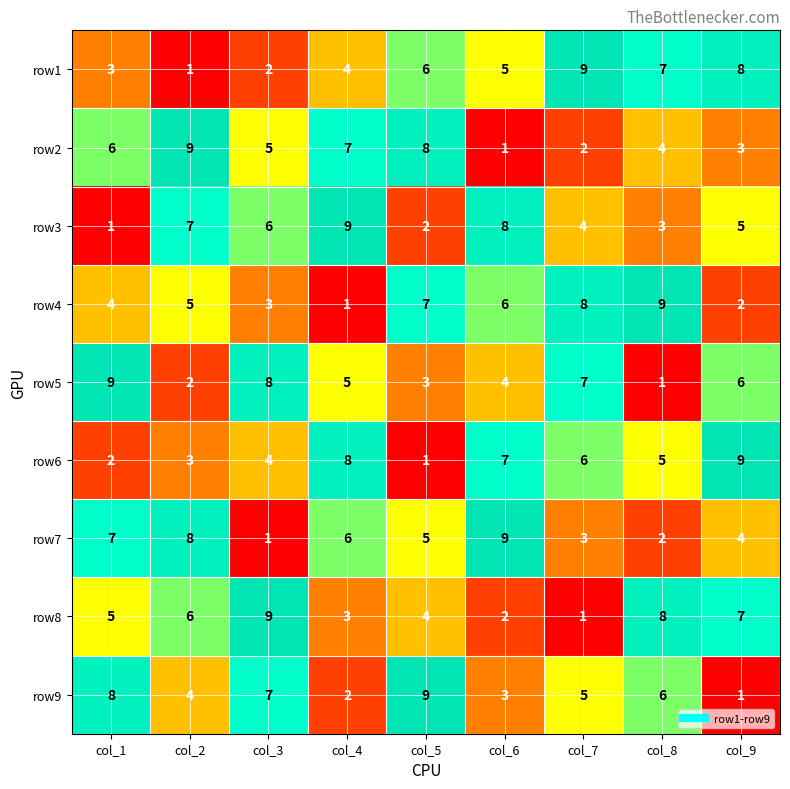

What is the spread (max minus min) of values at col_9?

8